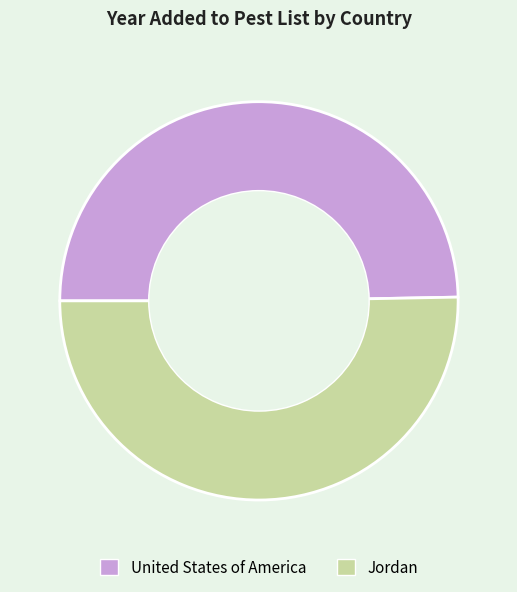

What is the ratio of the value at United States of America to the value at Jordan?

1.0